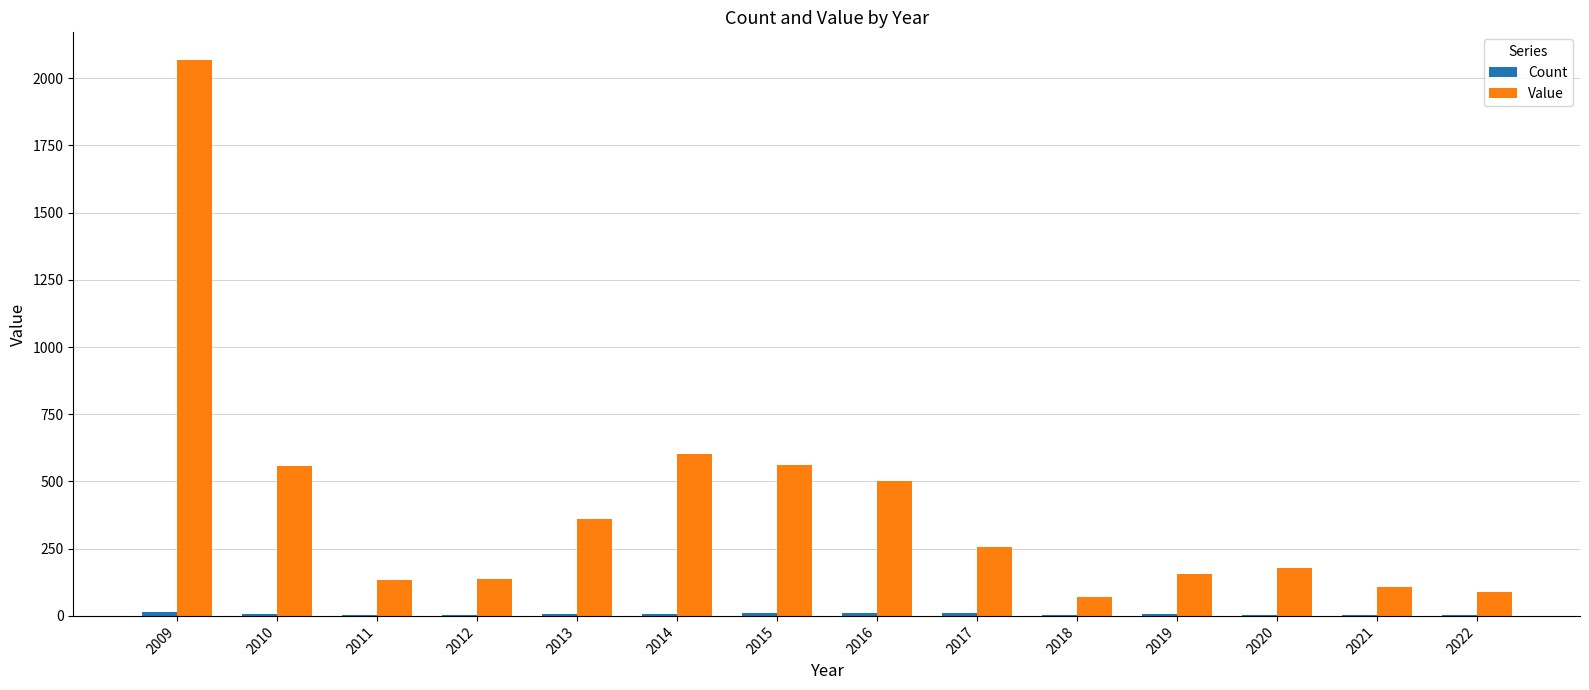

What is the sum of all Value values?

5779